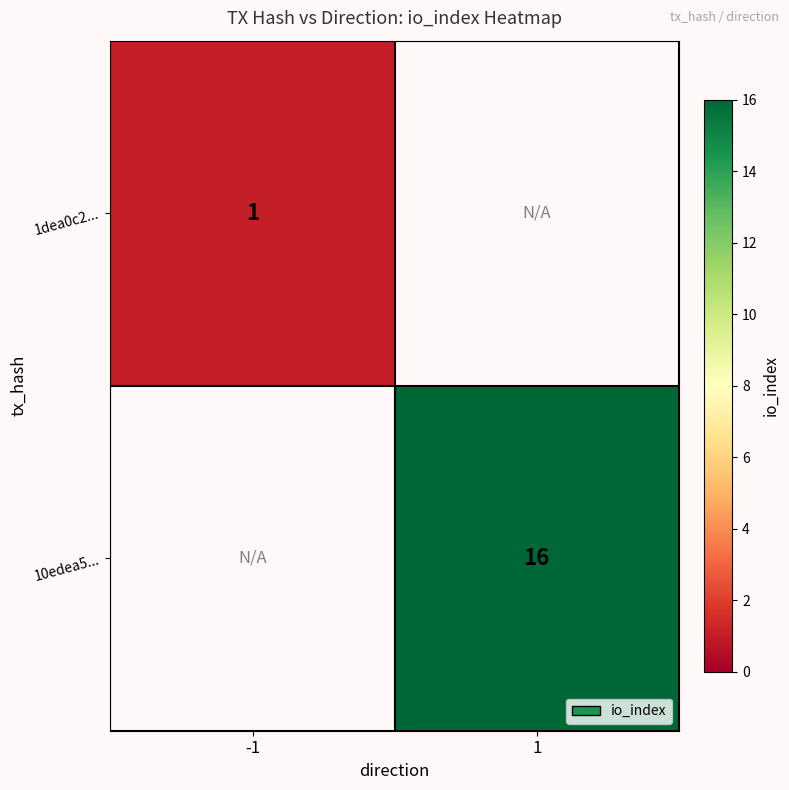

The value of 10edea5... at 1 is 22. True or false?

False